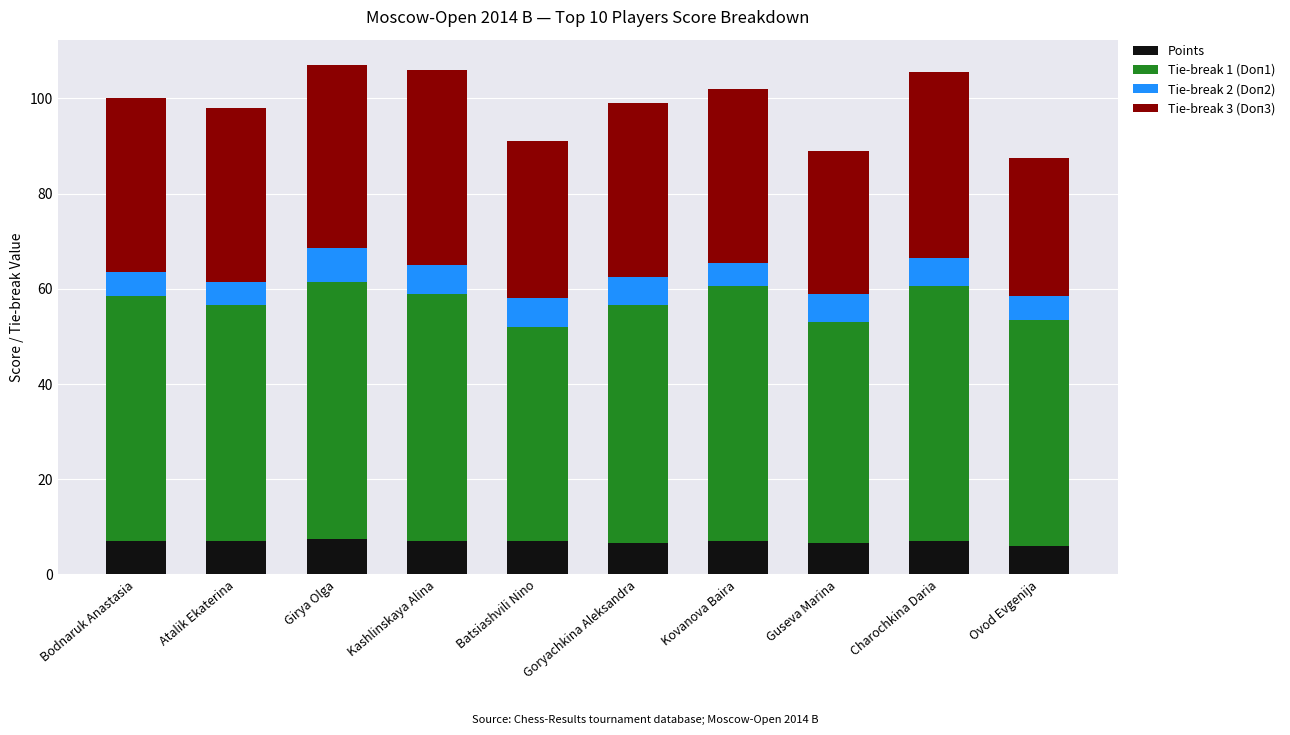

Read the Points value at Goryachkina Aleksandra.

6.5